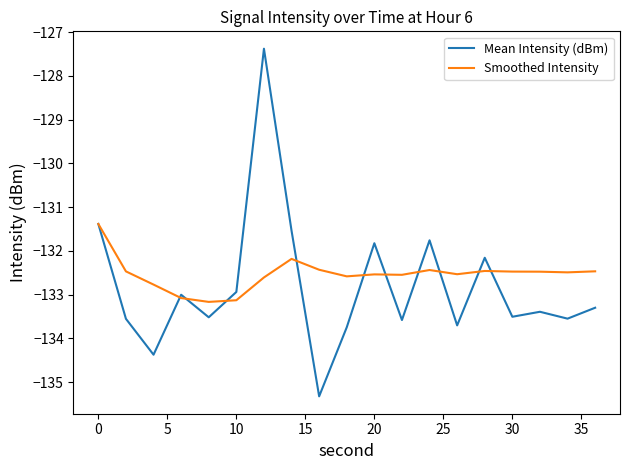

Rank the series by their average value, from lowest to highest.

Mean Intensity (dBm), Smoothed Intensity